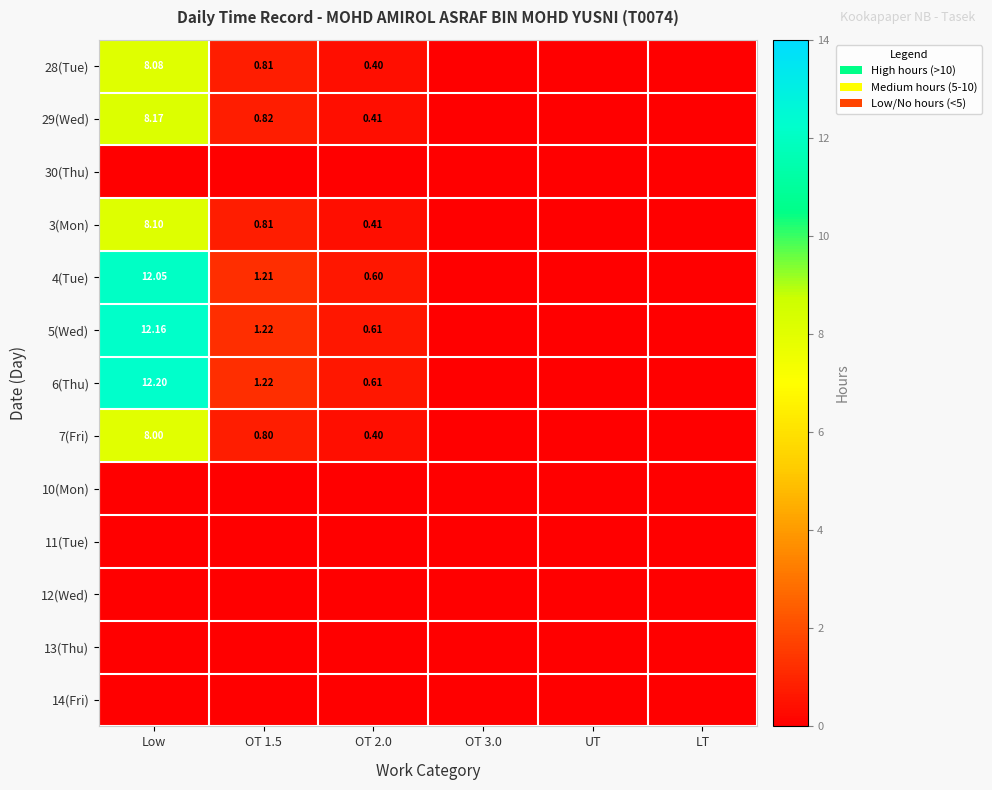

Between OT 2.0 and LT, which is larger?

OT 2.0